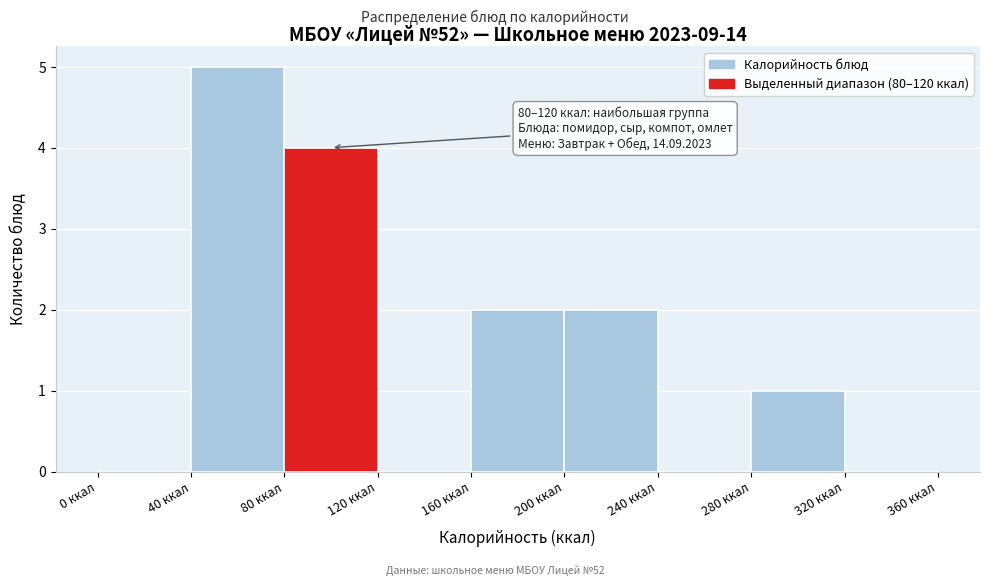

Which range on the x-axis has the tallest bar?

40 to 80